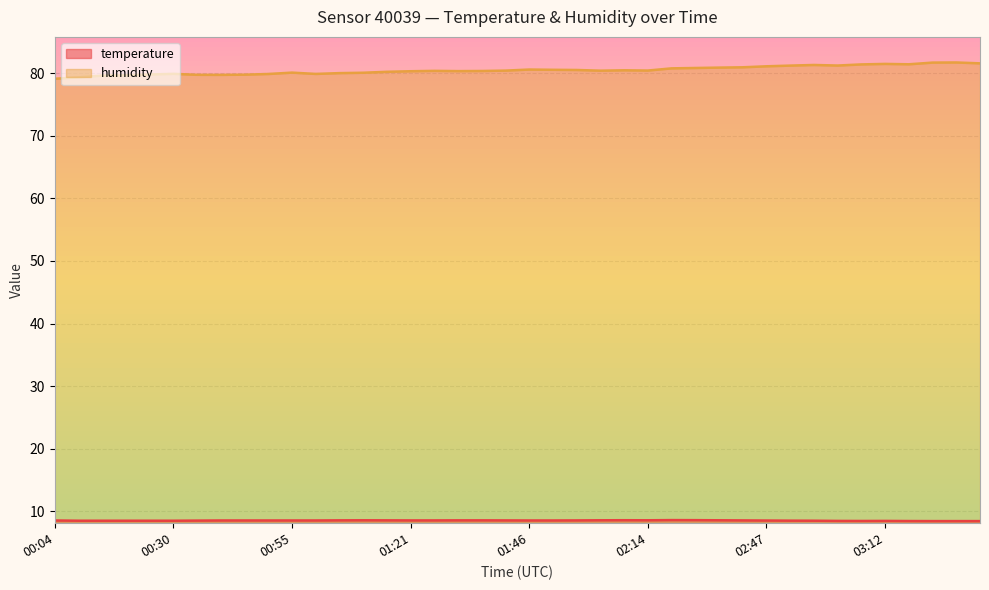

At which category is the sum across all series the highest?

03:28